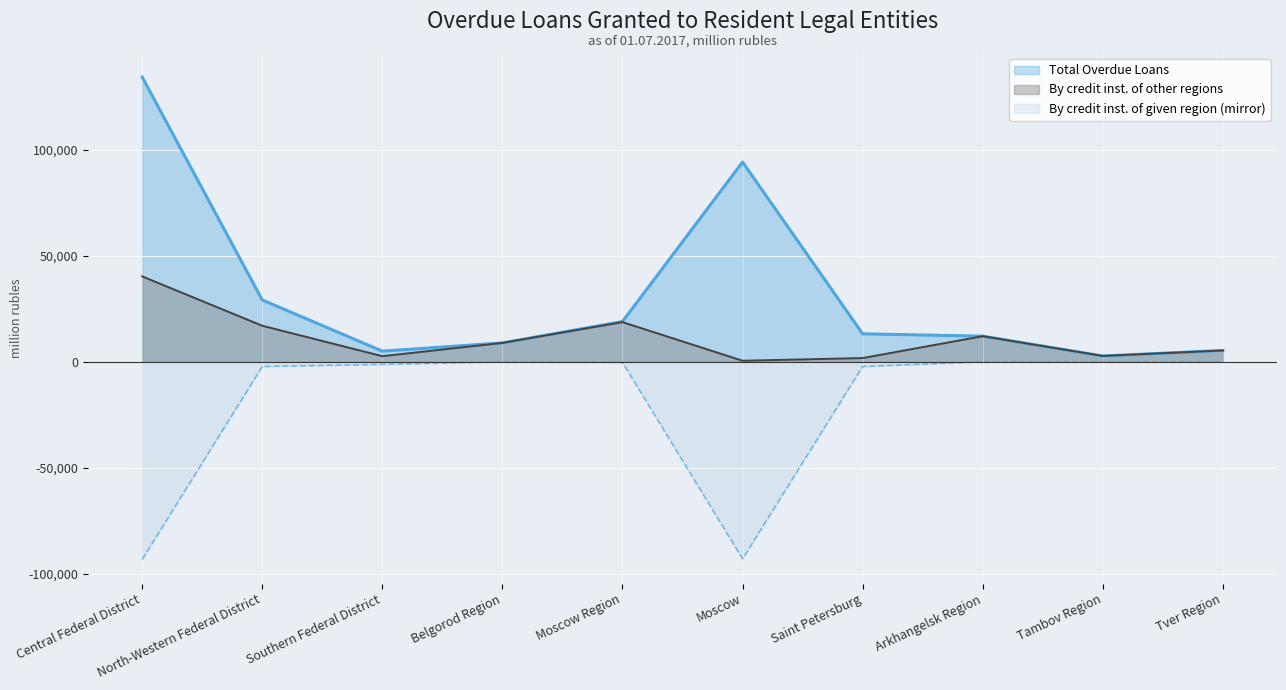

What is the label of the 9th point from the right?

North-Western Federal District